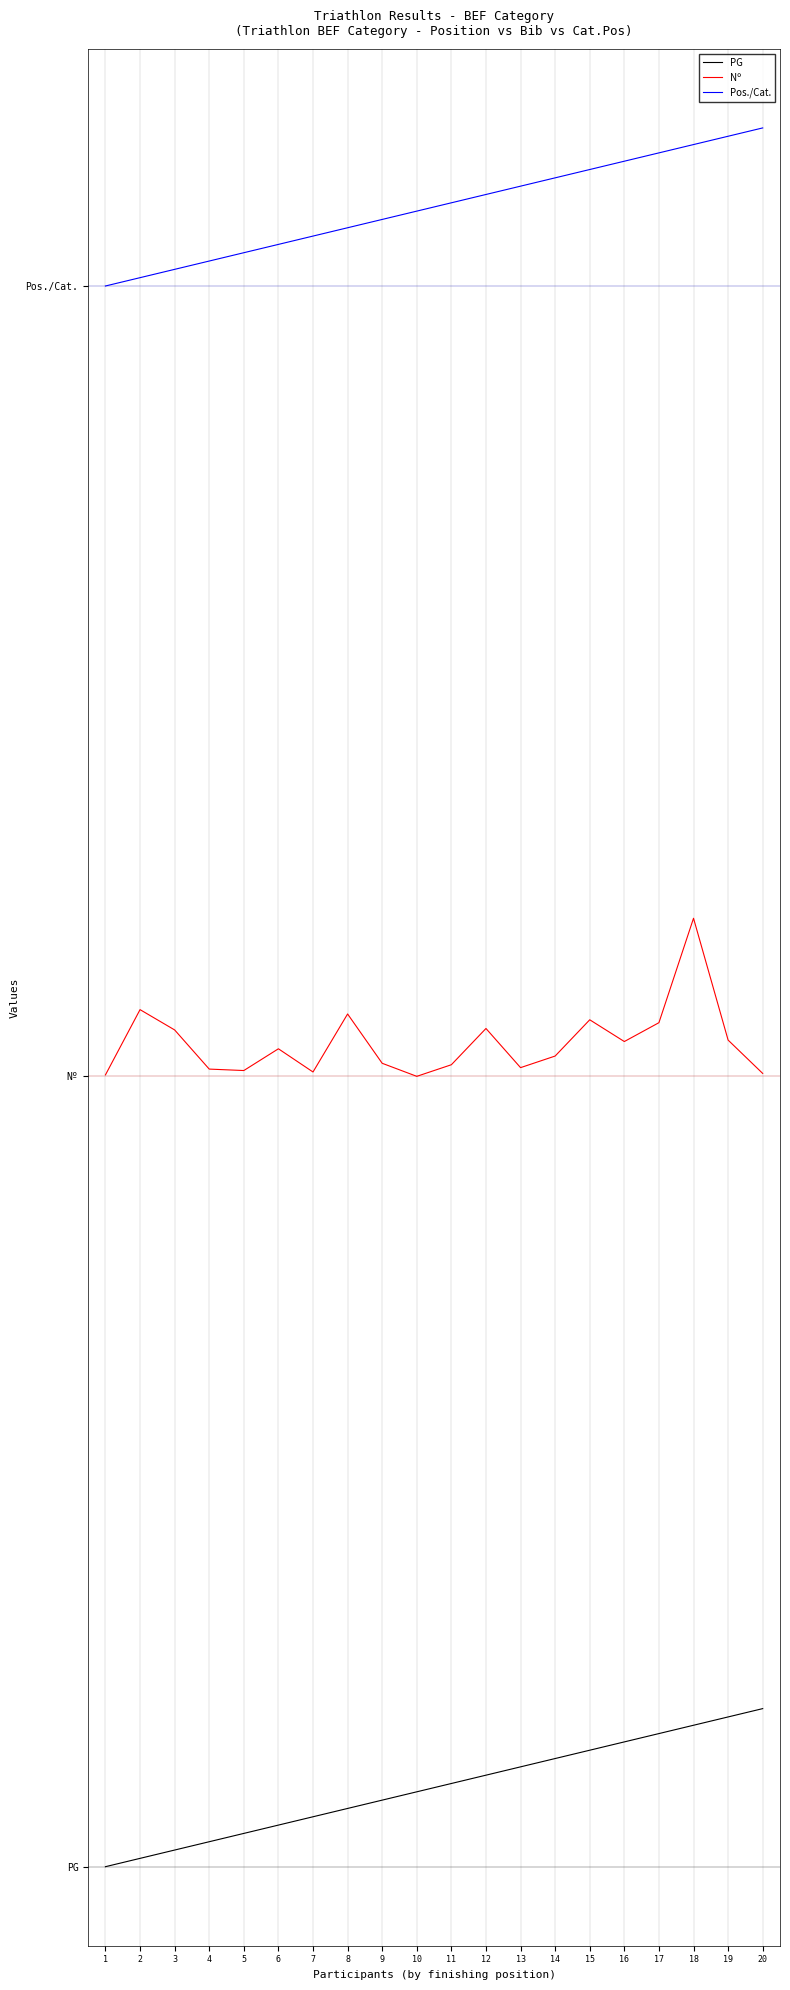

Reading left to right, extract all data points from this chart.

PG: 1=0.0	2=0.1	3=0.1	4=0.2	5=0.2	6=0.3	7=0.3	8=0.4	9=0.4	10=0.5	11=0.5	12=0.6	13=0.6	14=0.7	15=0.7	16=0.8	17=0.8	18=0.9	19=0.9	20=1.0
Nº: 1=5.0	2=5.4	3=5.3	4=5.0	5=5.0	6=5.2	7=5.0	8=5.4	9=5.1	10=5.0	11=5.1	12=5.3	13=5.1	14=5.1	15=5.4	16=5.2	17=5.3	18=6.0	19=5.2	20=5.0
Pos./Cat.: 1=10.0	2=10.1	3=10.1	4=10.2	5=10.2	6=10.3	7=10.3	8=10.4	9=10.4	10=10.5	11=10.5	12=10.6	13=10.6	14=10.7	15=10.7	16=10.8	17=10.8	18=10.9	19=10.9	20=11.0